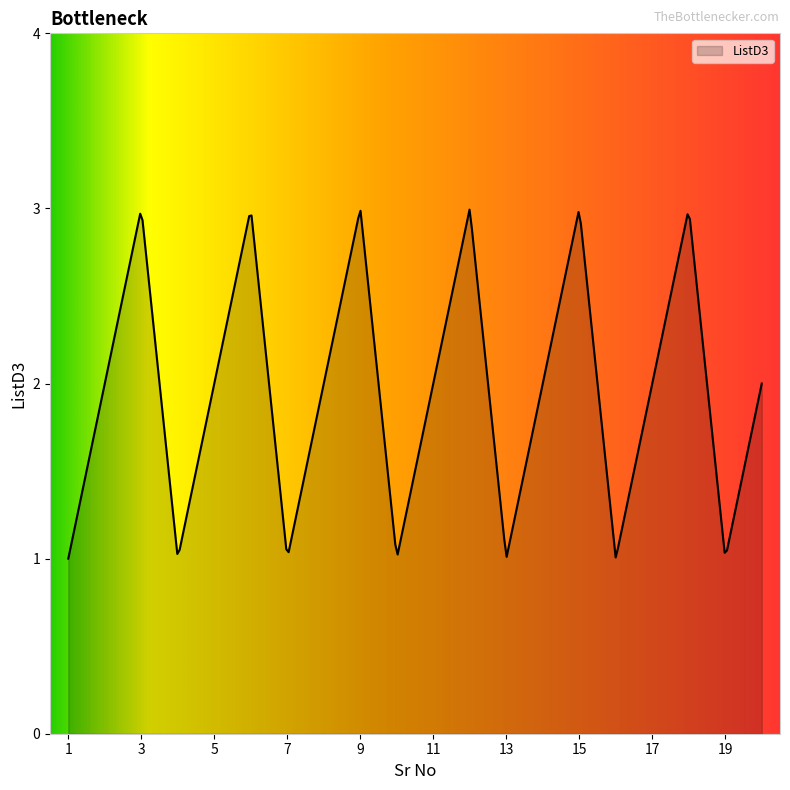

Does the chart have visible grid lines?

No